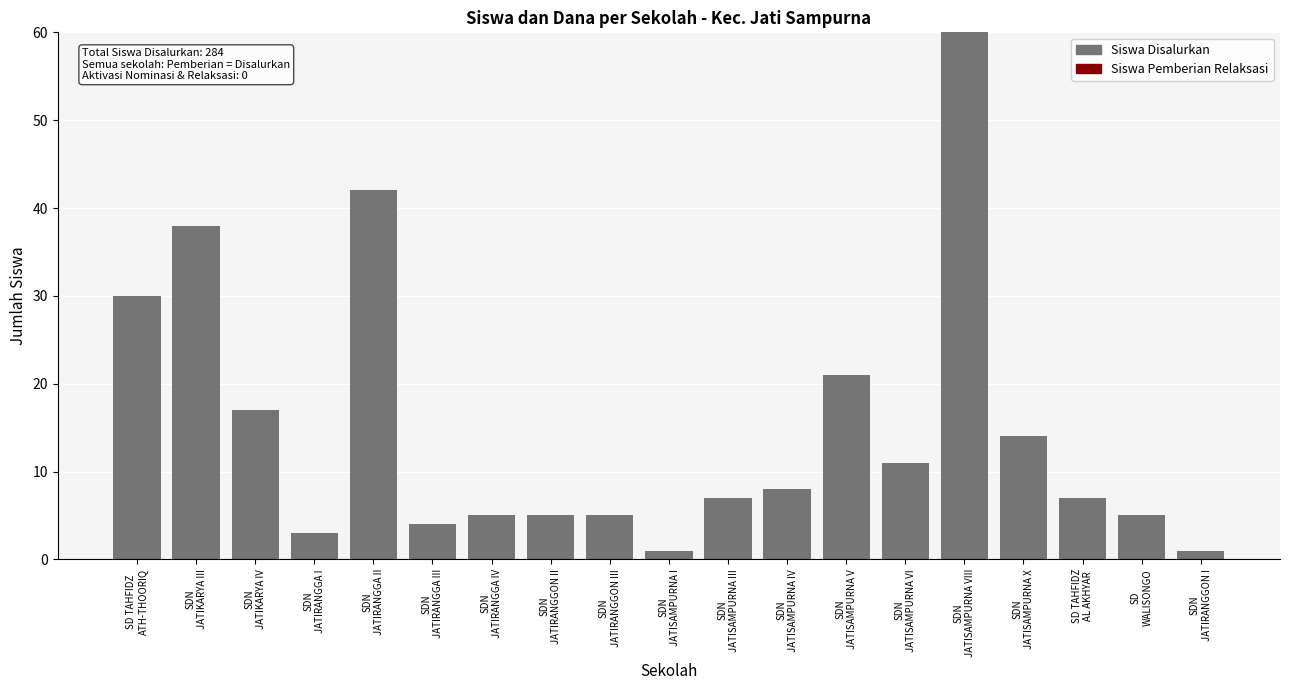

What is the difference between the maximum and minimum values?

59